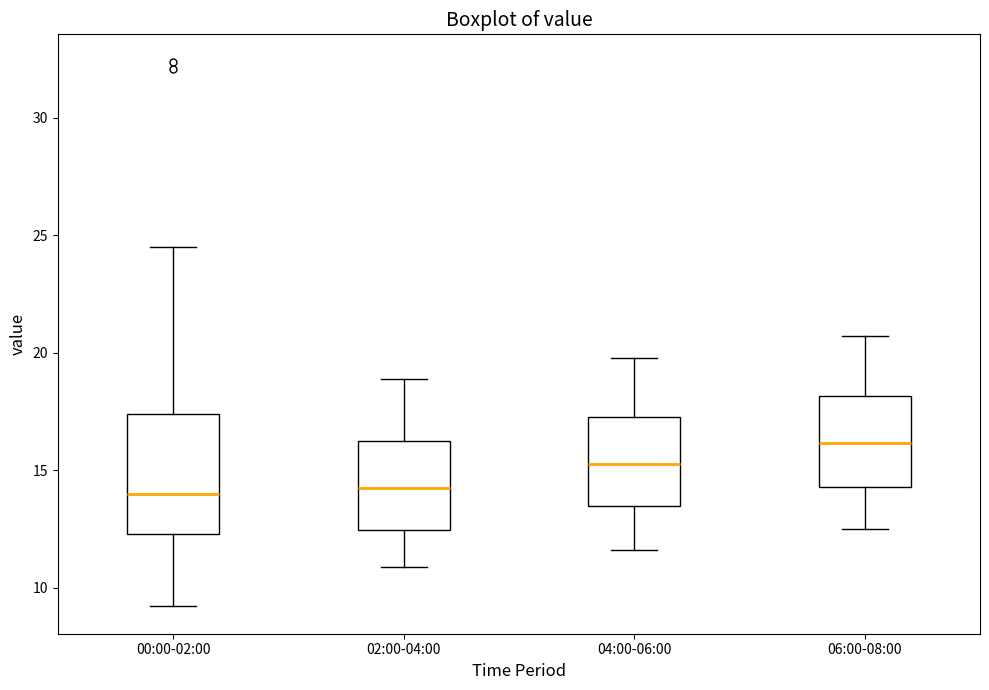

Reading left to right, read every box against the y-axis: the position of its median line, the range the box covers, and the ends of its whiskers. The values are not printed on the chart, so give them approximately, as read against the axis.

00:00-02:00: median 14.0, box 12.5 to 17.5, whiskers 9.0 to 24.5
02:00-04:00: median 14.5, box 12.5 to 16.5, whiskers 11.0 to 19.0
04:00-06:00: median 15.5, box 13.5 to 17.5, whiskers 11.5 to 20.0
06:00-08:00: median 16.0, box 14.5 to 18.0, whiskers 12.5 to 20.5